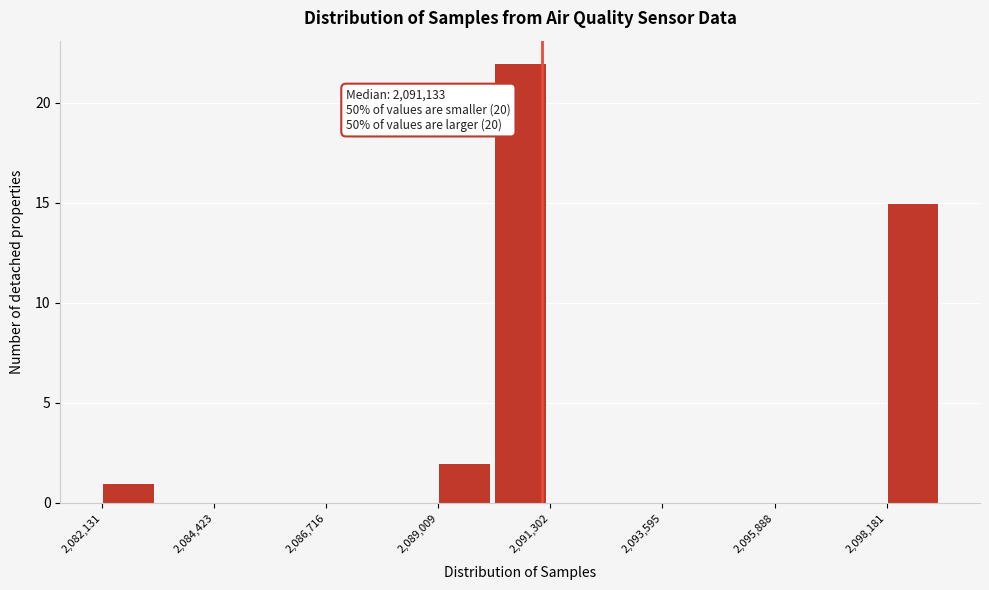

Read against the x-axis, roughly where is the centre of the tallest bar?

2090500